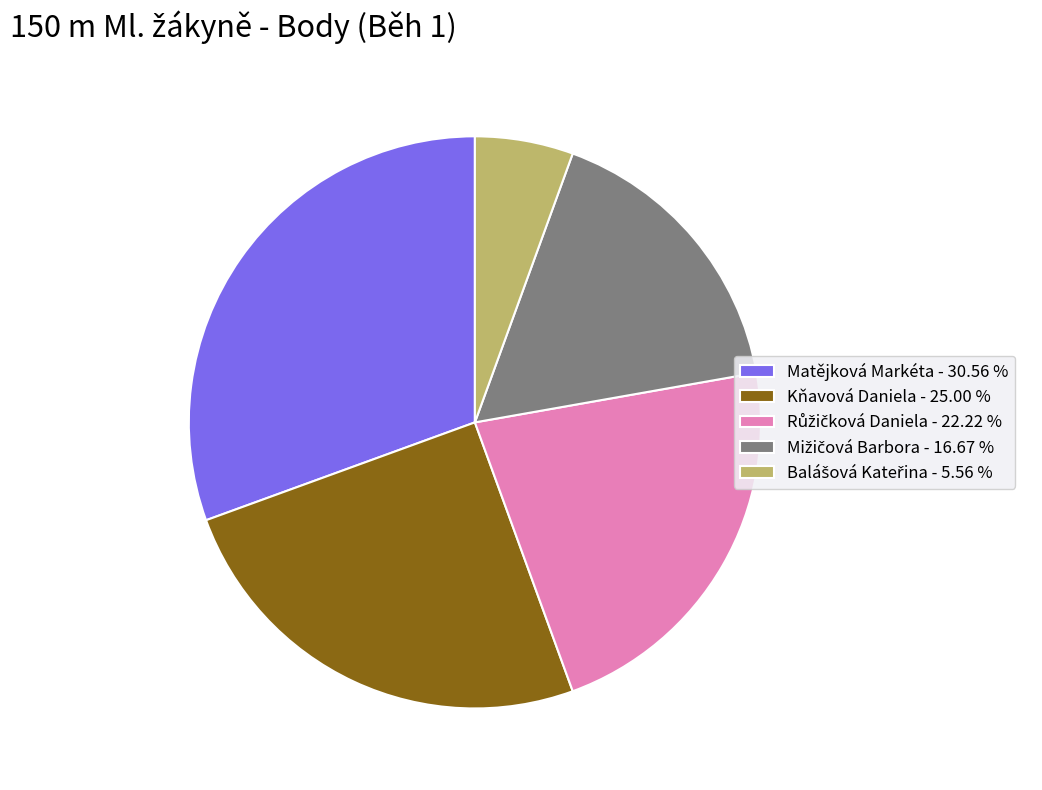

Which has a higher value, Matějková Markéta - 30.56 % or Kňavová Daniela - 25.00 %?

Matějková Markéta - 30.56 %